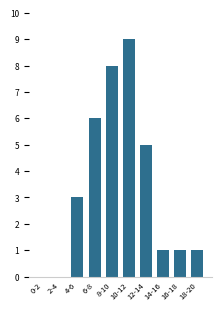

Which has a higher value, 8-10 or 16-18?

8-10